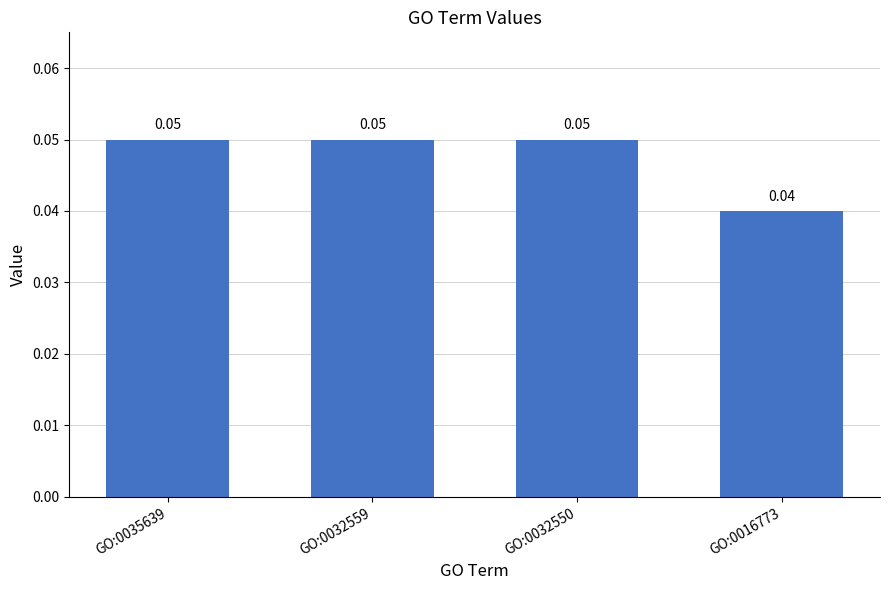

Which has a higher value, GO:0016773 or GO:0032550?

GO:0032550